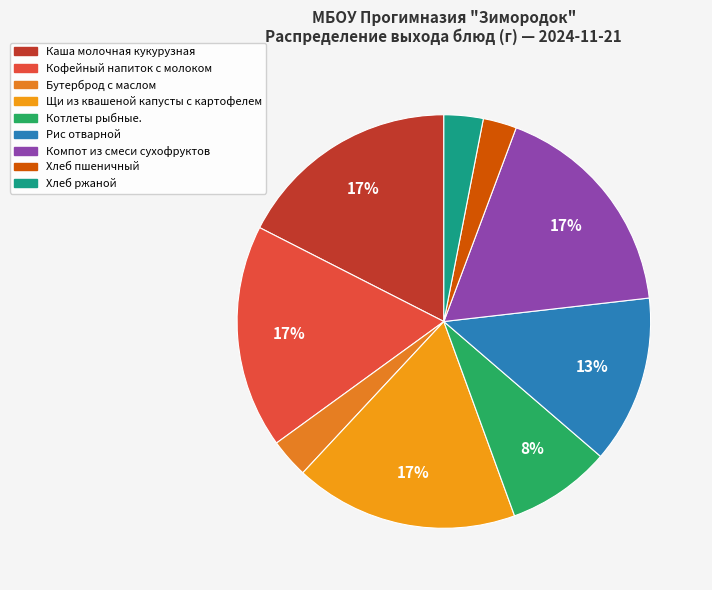

Count the number of slices in the pie.

9